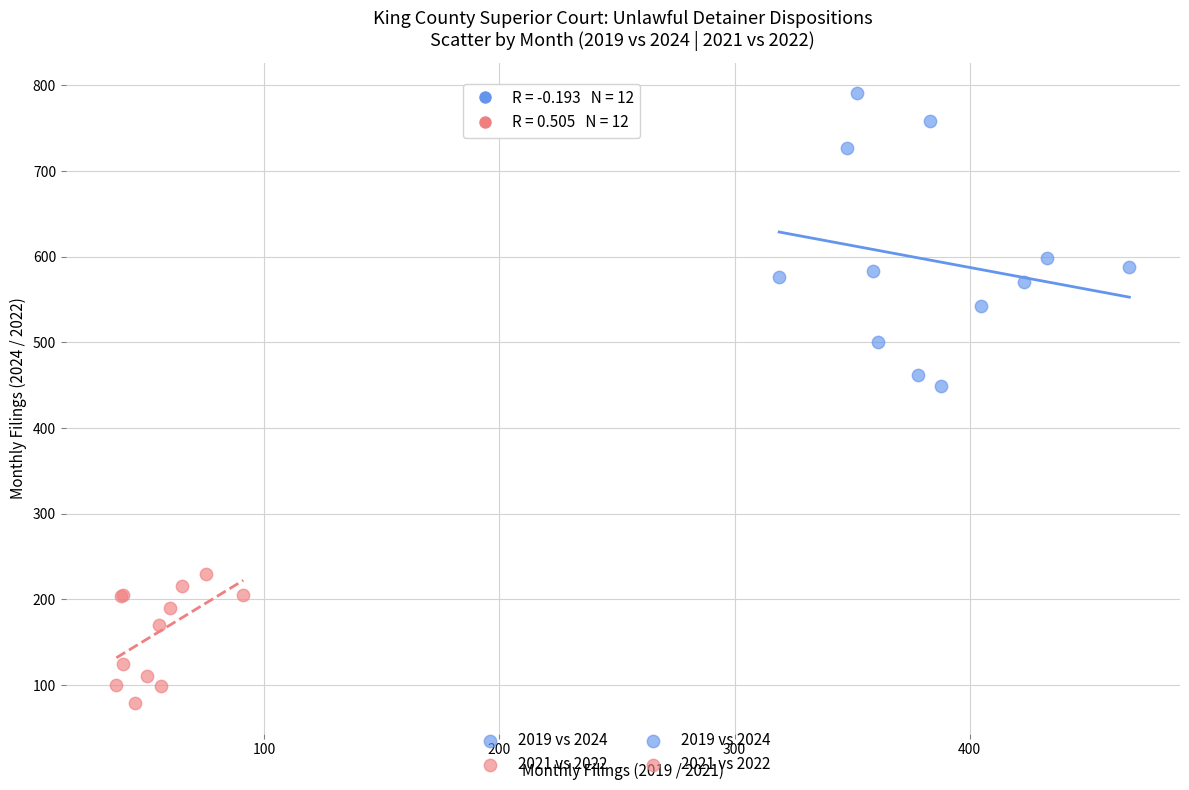

Which series reaches the maximum Y coordinate?

2019 vs 2024